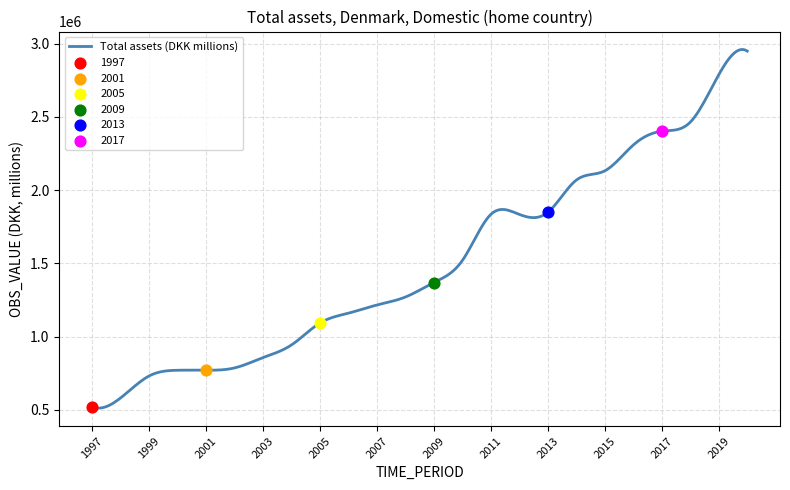

What is the maximum value shown in the chart?

2960522.8